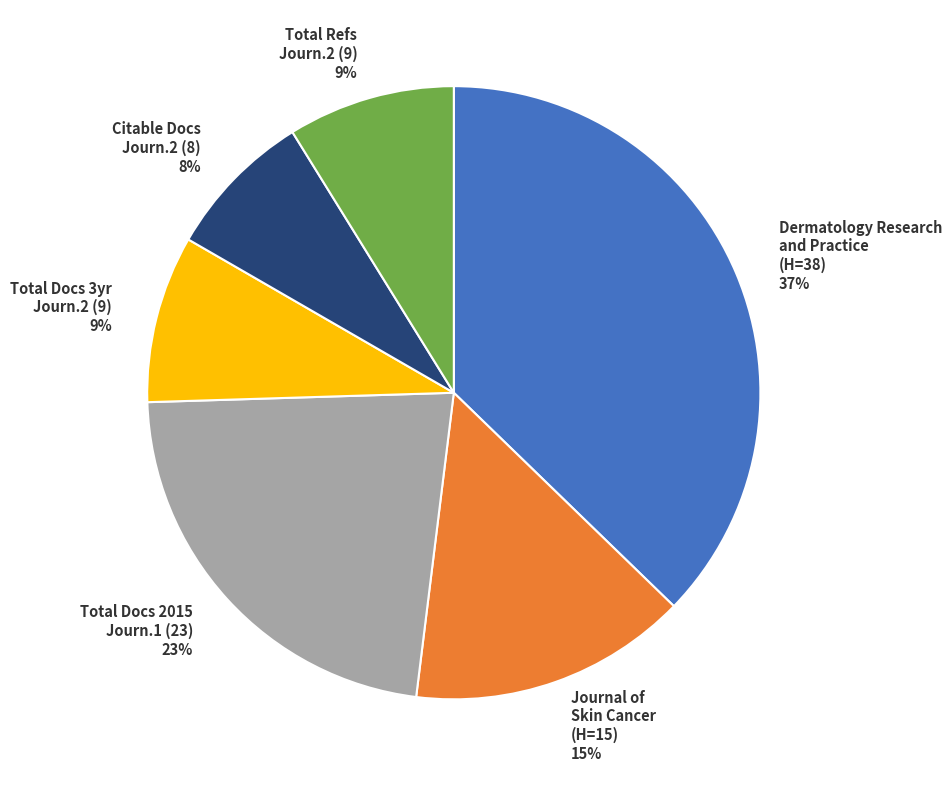

To the nearest percent, what percentage of the pie is Dermatology Research and Practice (H=38) 37%?

37%